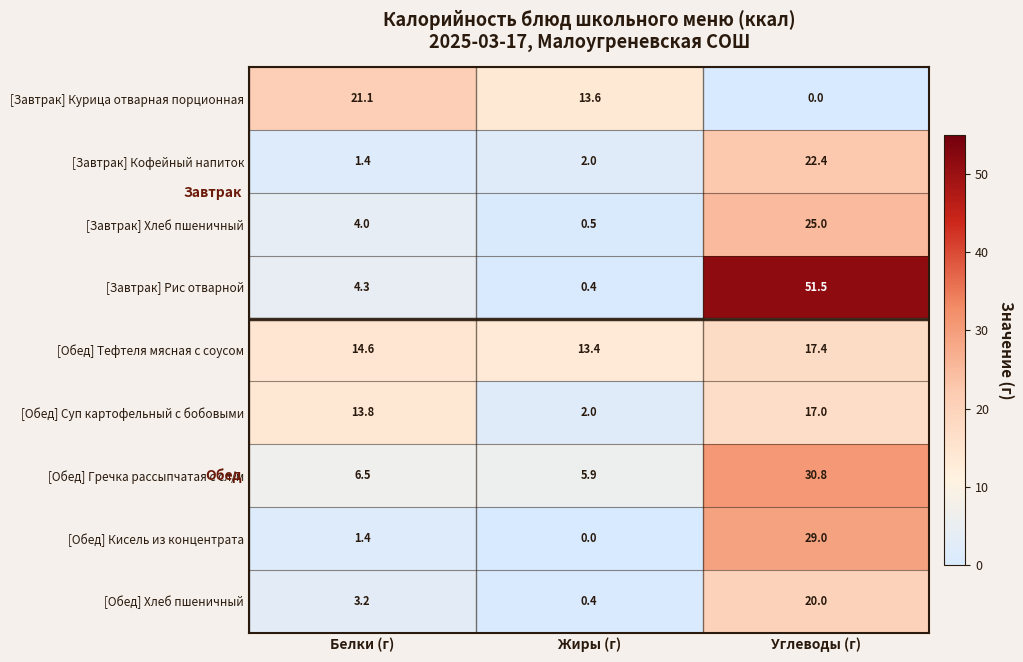

Which category has the highest value across all series?

Углеводы (г)